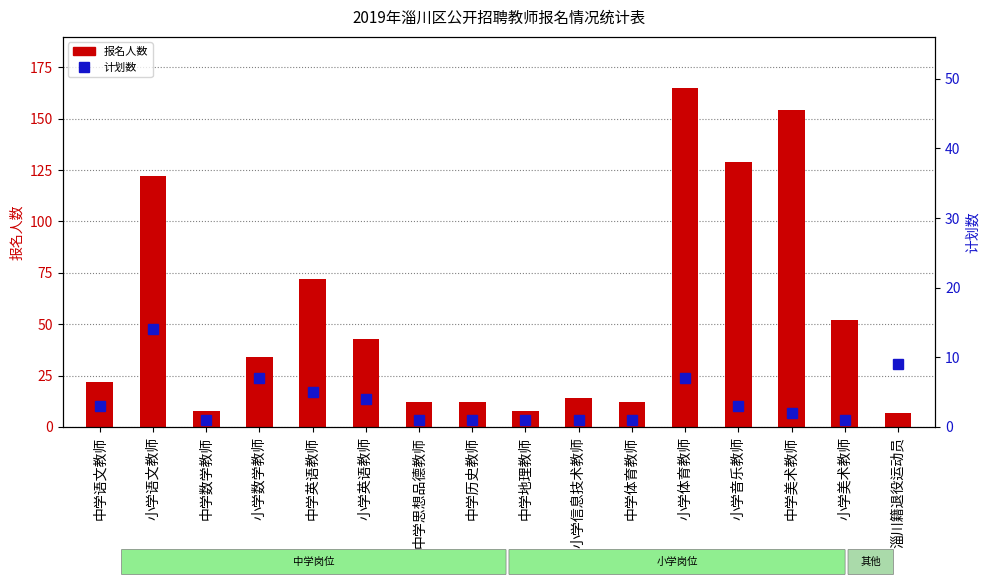

Reading left to right, transcribe all the data shown in this chart.

报名人数: 中学语文教师=22	小学语文教师=122	中学数学教师=8	小学数学教师=34	中学英语教师=72	小学英语教师=43	中学思想品德教师=12	中学历史教师=12	中学地理教师=8	小学信息技术教师=14	中学体育教师=12	小学体育教师=165	小学音乐教师=129	中学美术教师=154	小学美术教师=52	淄川籍退役运动员=7
计划数: 中学语文教师=3	小学语文教师=14	中学数学教师=1	小学数学教师=7	中学英语教师=5	小学英语教师=4	中学思想品德教师=1	中学历史教师=1	中学地理教师=1	小学信息技术教师=1	中学体育教师=1	小学体育教师=7	小学音乐教师=3	中学美术教师=2	小学美术教师=1	淄川籍退役运动员=9